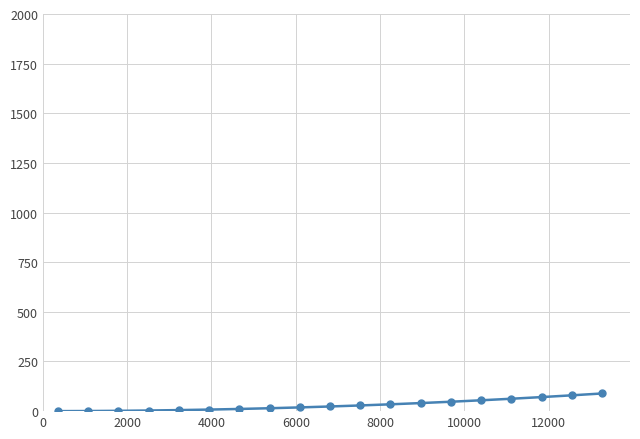

What is the sum of all values?

594.0